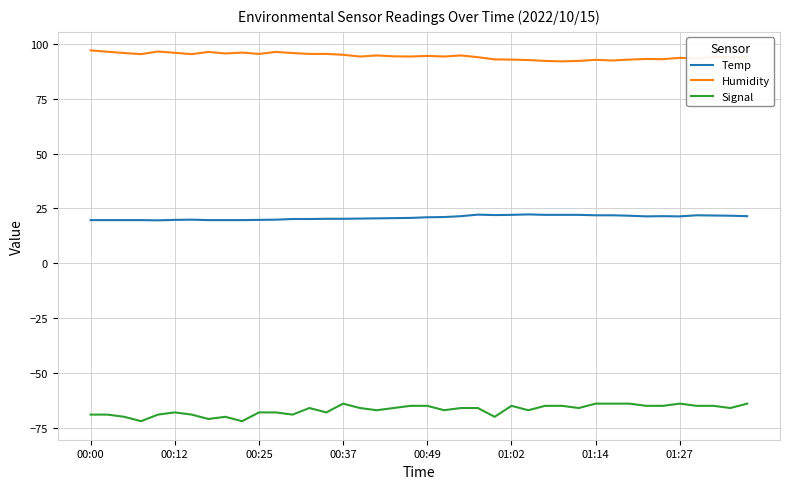

Rank the series by their average value, from lowest to highest.

Signal, Temp, Humidity